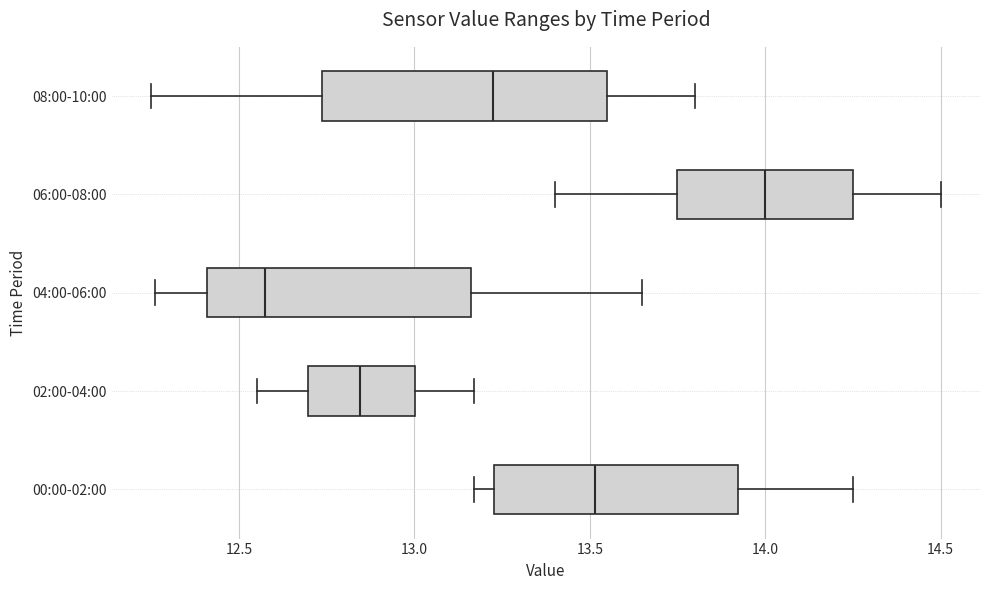

Which box's median line is the furthest to the right?

06:00-08:00